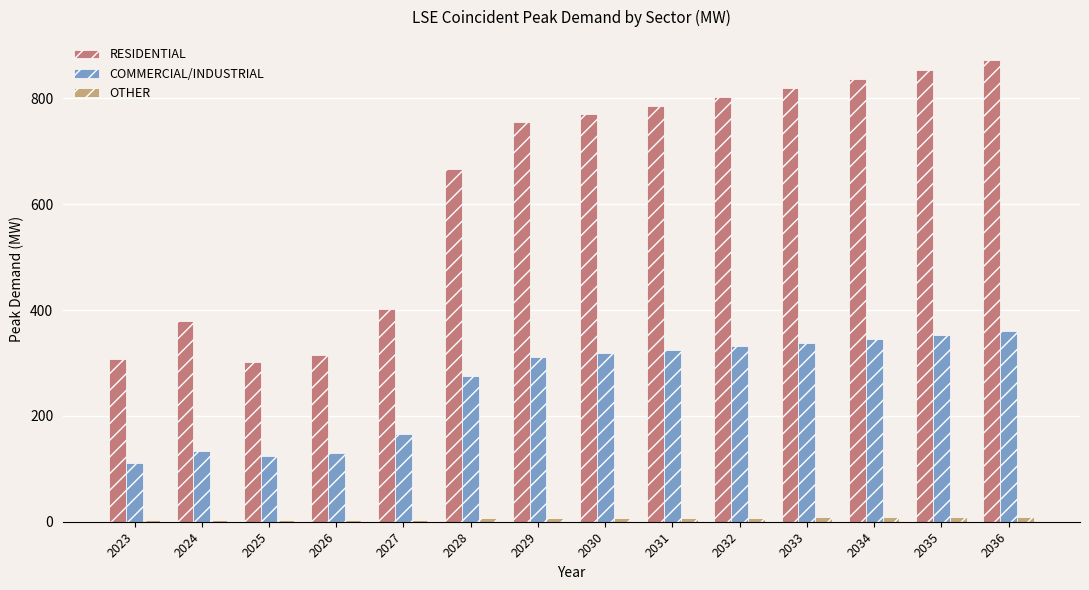

Where is COMMERCIAL/INDUSTRIAL nearest to the value 235?

2028